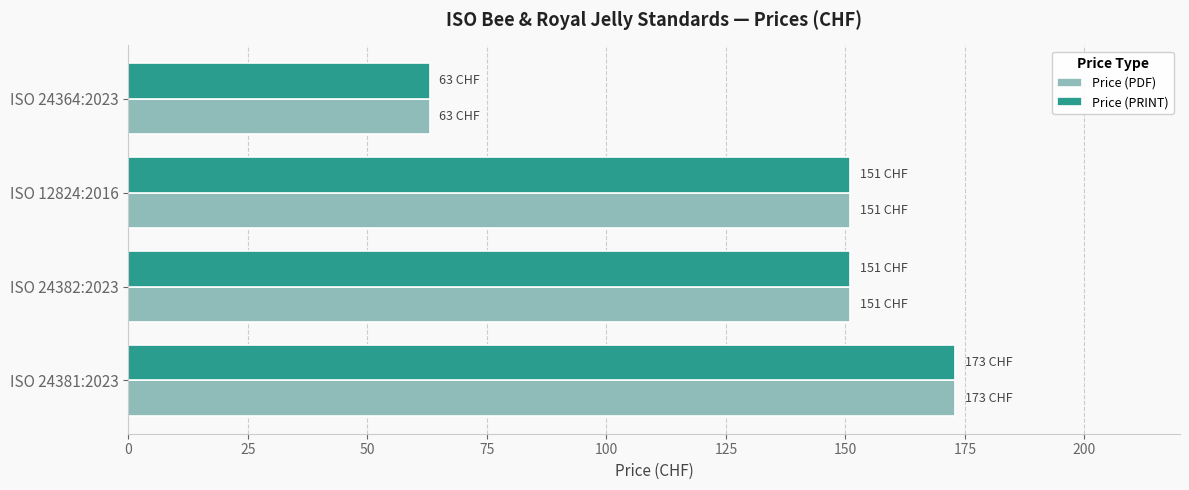

What is the maximum value shown in the chart?

173